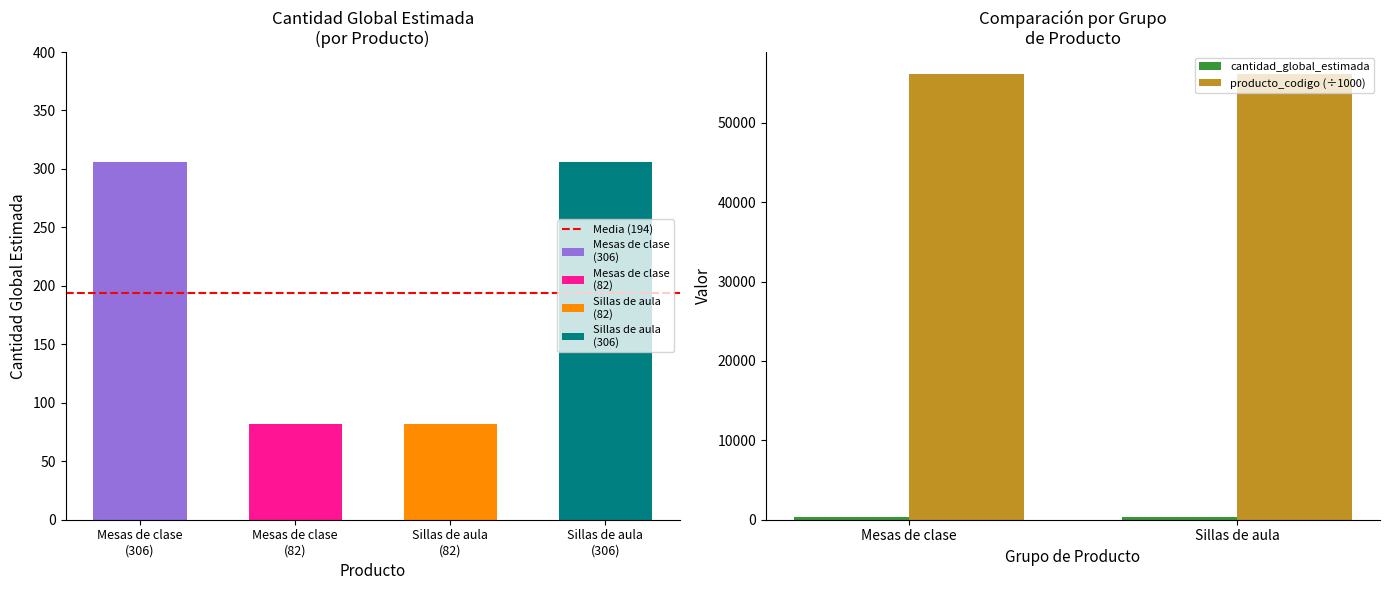

The Media (194) series shows 194.0 at Mesas de clase
(306). True or false?

True